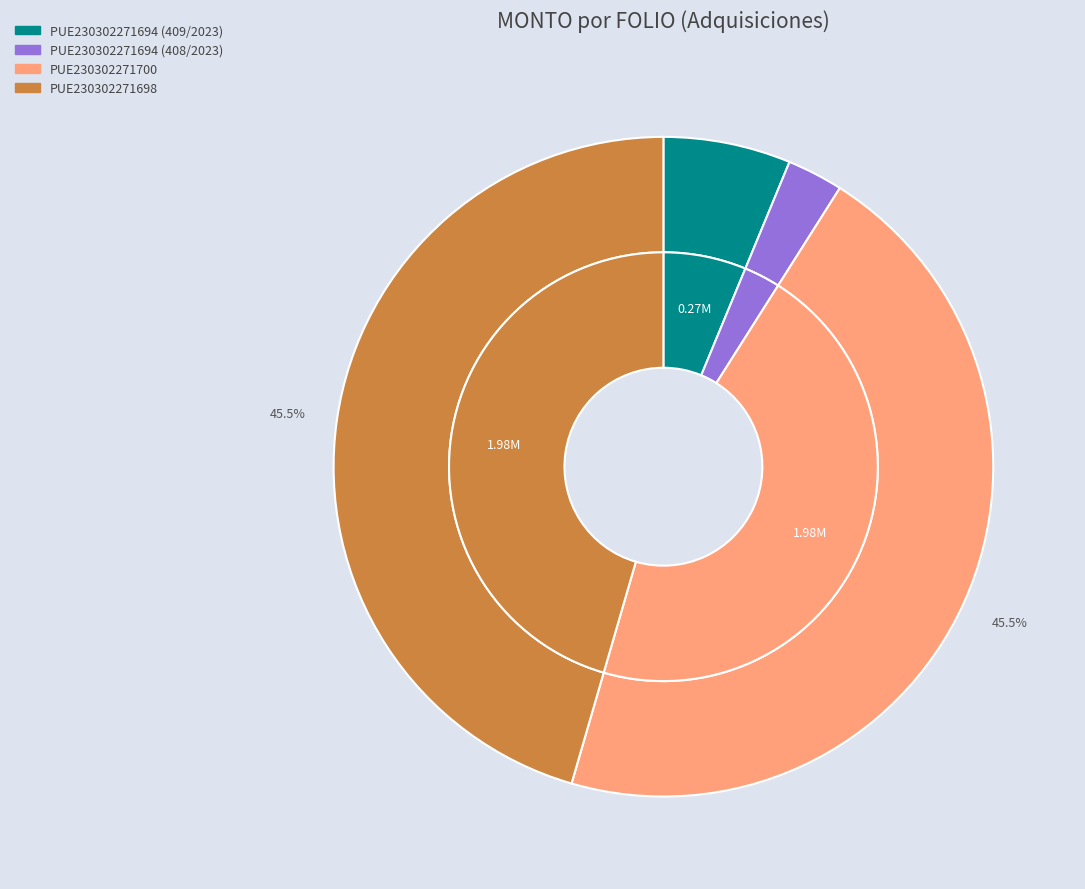

True or false: PUE230302271694 (409/2023) accounts for 1% of the total.

False